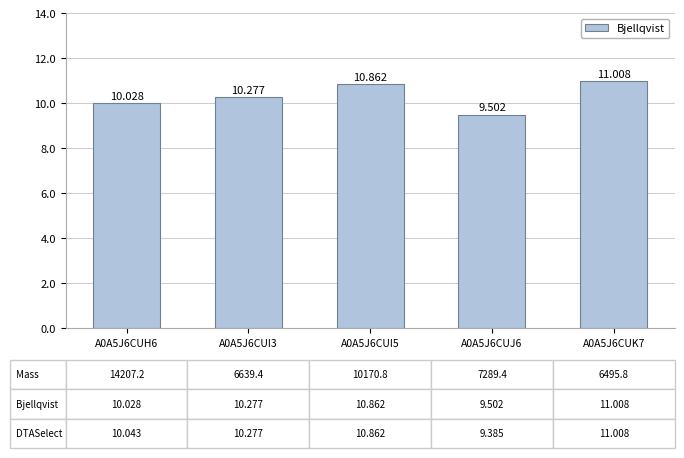

Rank the categories by value from lowest to highest.

A0A5J6CUJ6, A0A5J6CUH6, A0A5J6CUI3, A0A5J6CUI5, A0A5J6CUK7